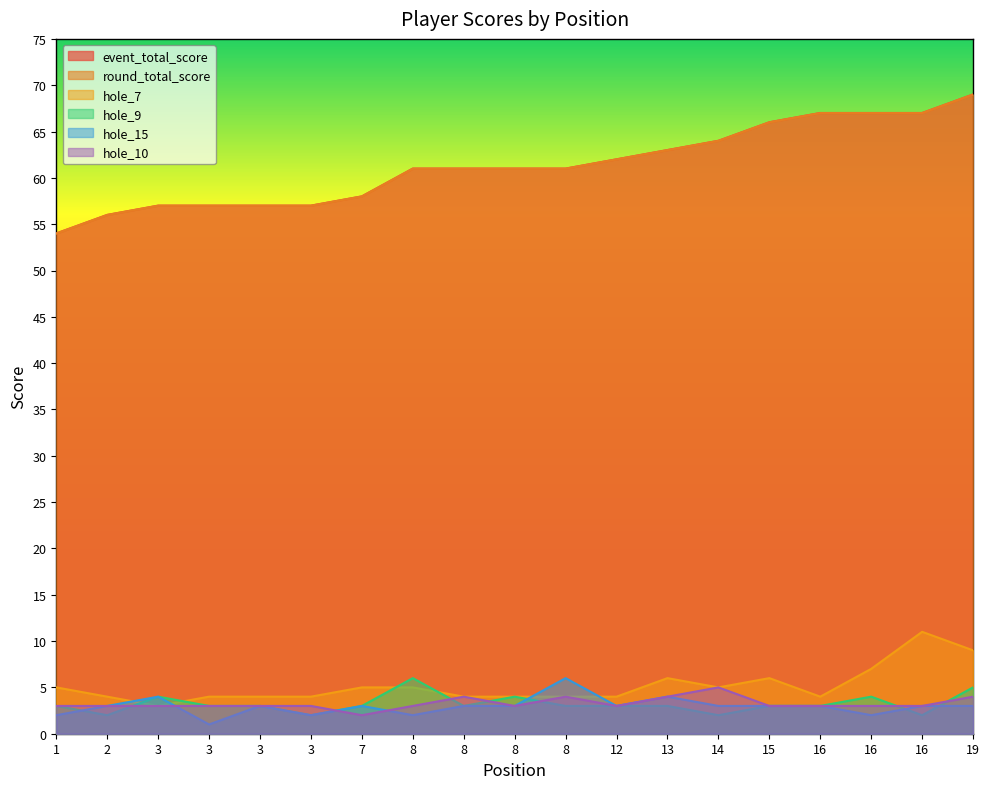

What is the sum of the event_total_score values at 13 and 8?

124